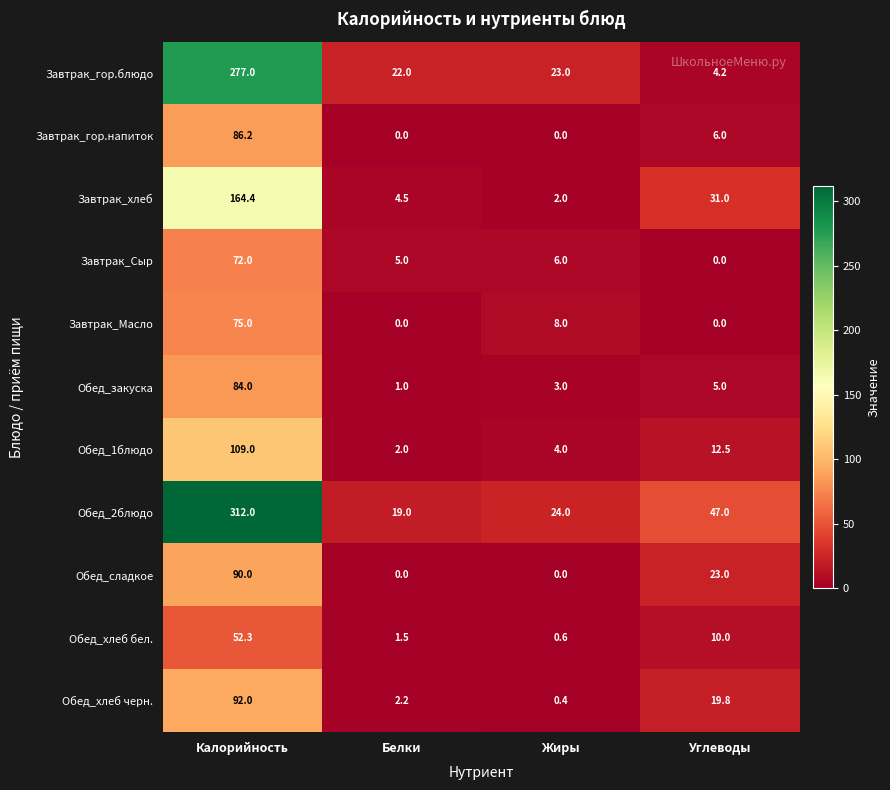

Is the value of Завтрак_гор.блюдо at Калорийность greater than the value of Обед_хлеб бел. at Калорийность?

Yes